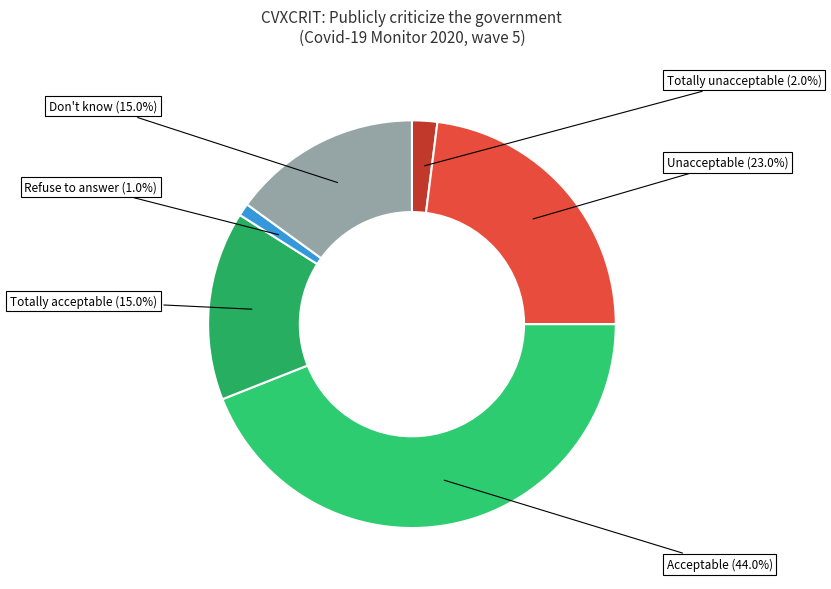

Rank the categories by value from lowest to highest.

Refuse to answer, Totally unacceptable, Totally acceptable, Don't know, Unacceptable, Acceptable